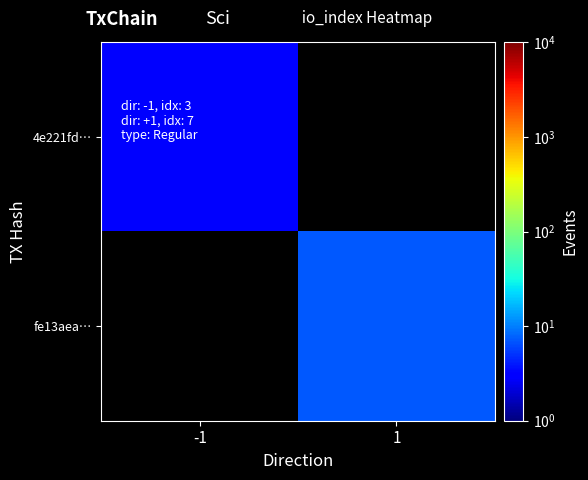

Count the number of categories in the chart.

2